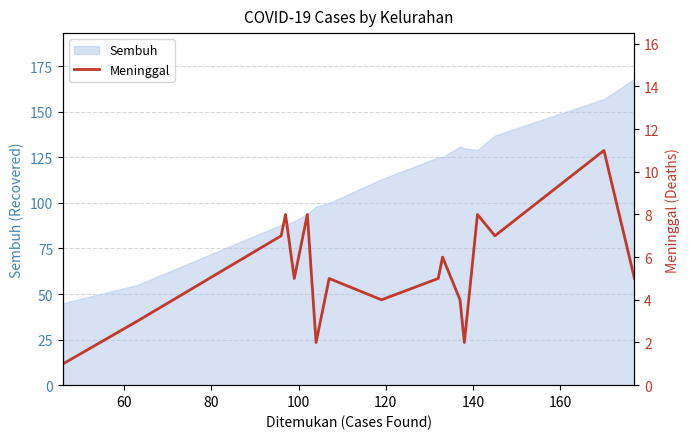

What is the lowest value of the Sembuh series?

45